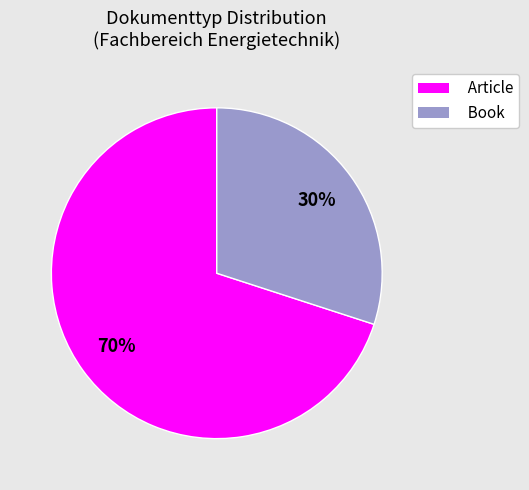

To the nearest percent, what is the average slice percentage?

50%